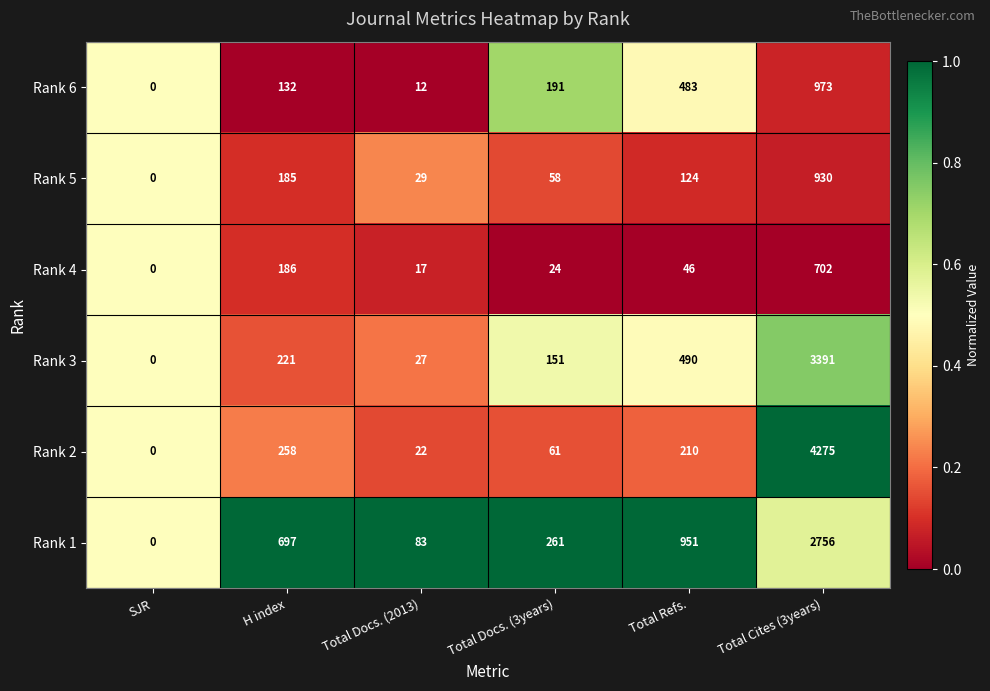

What is the difference between the maximum and minimum values in the Rank 4 series?

702